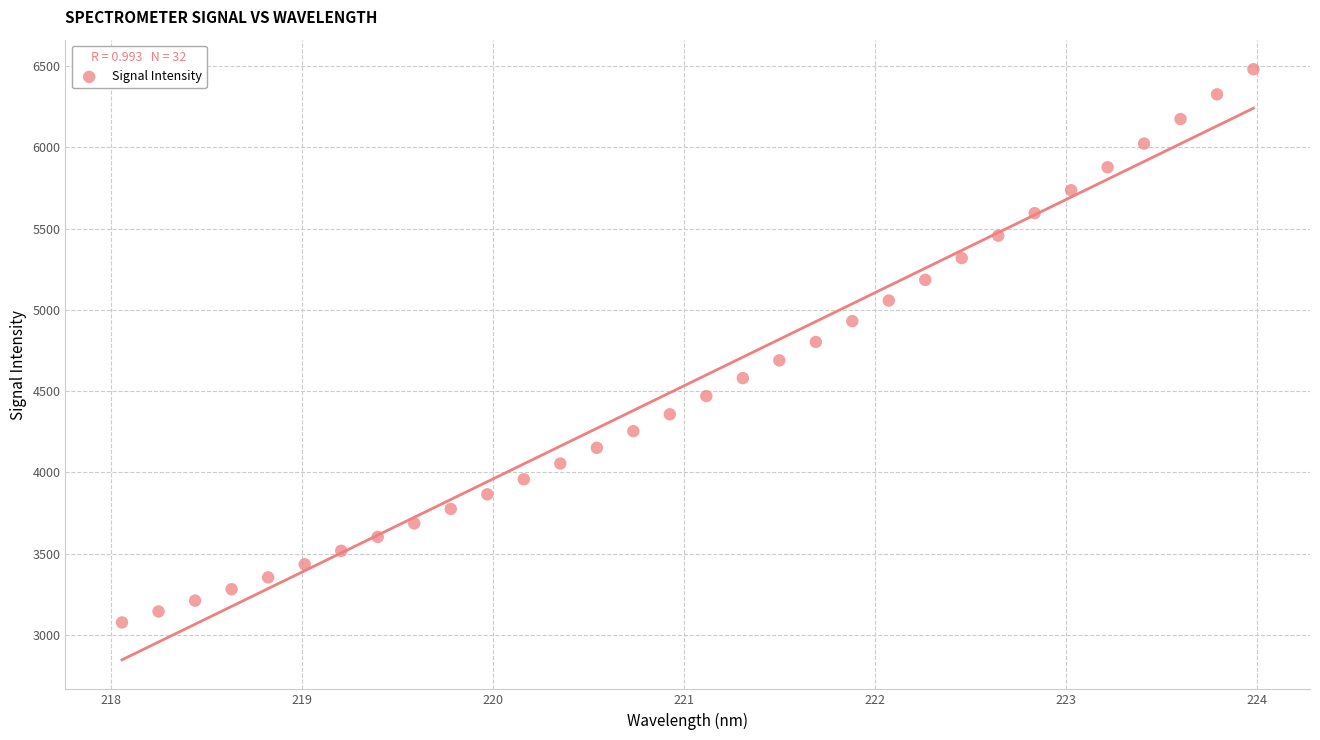

What is the range of X values (max minus min)?

5.9